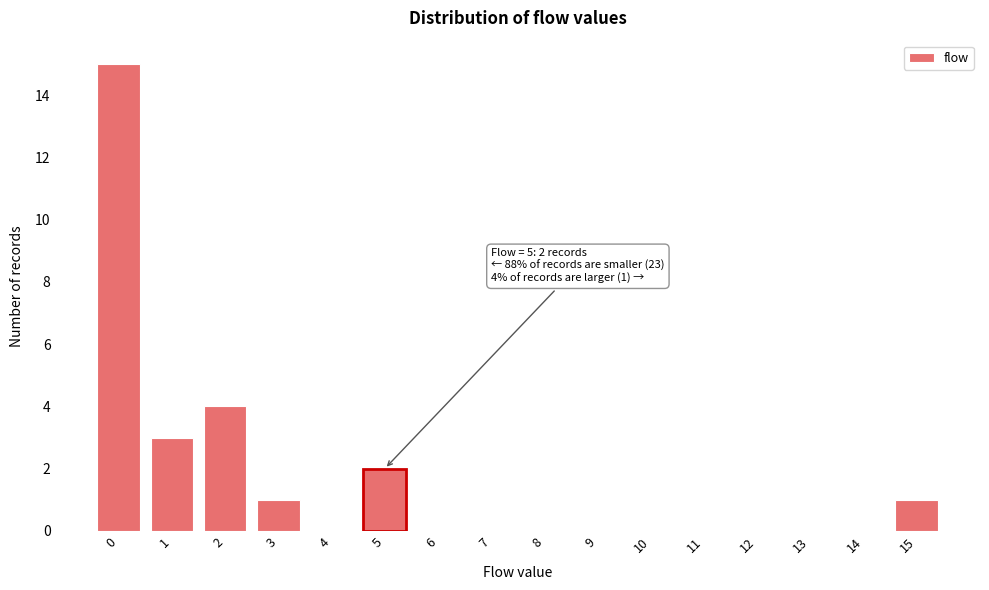

Reading left to right, list all the values displayed in this chart.

0=15	1=3	2=4	3=1	4=0	5=2	6=0	7=0	8=0	9=0	10=0	11=0	12=0	13=0	14=0	15=1